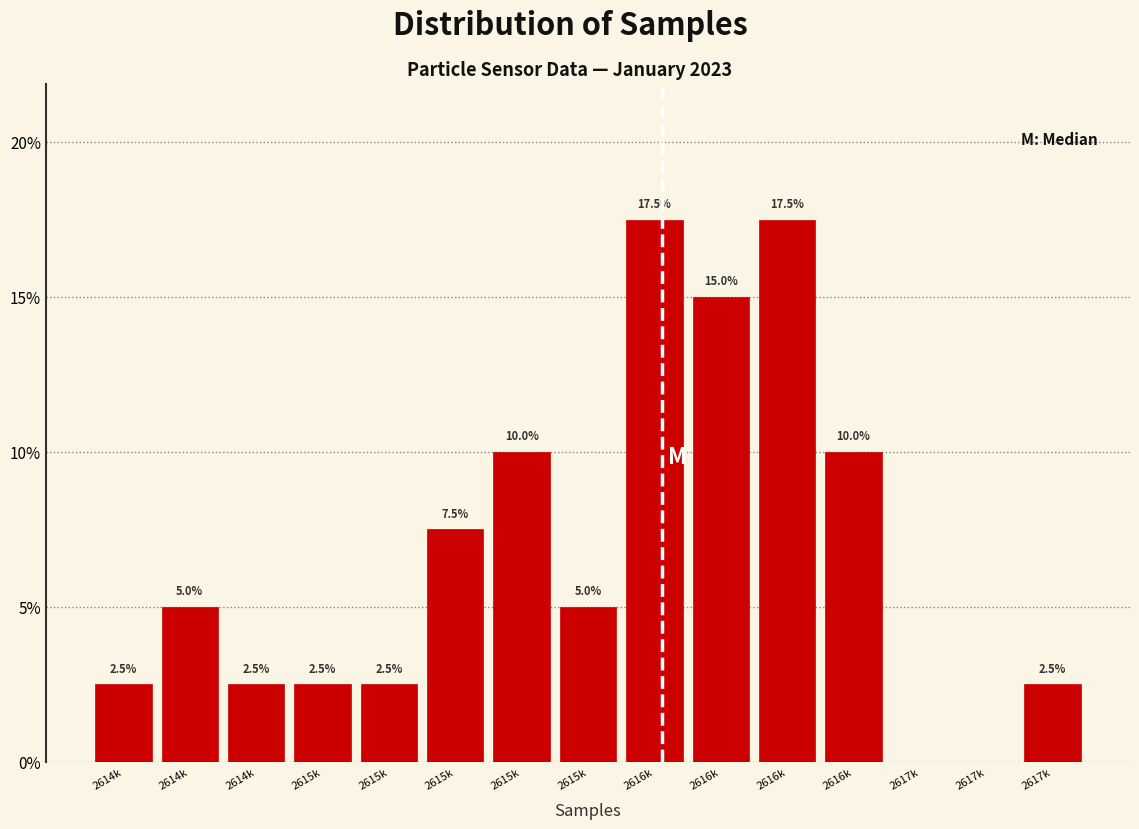

How many values are above zero?

13